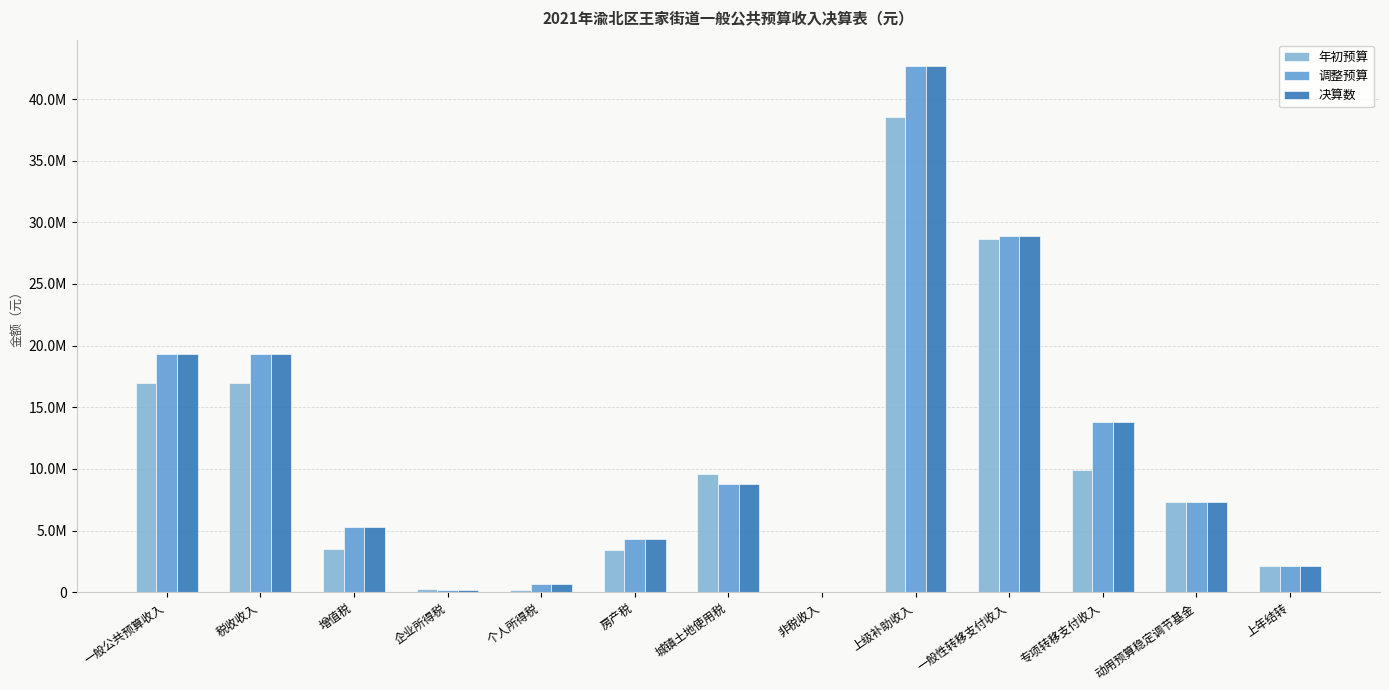

Which series has the largest total across all categories?

调整预算